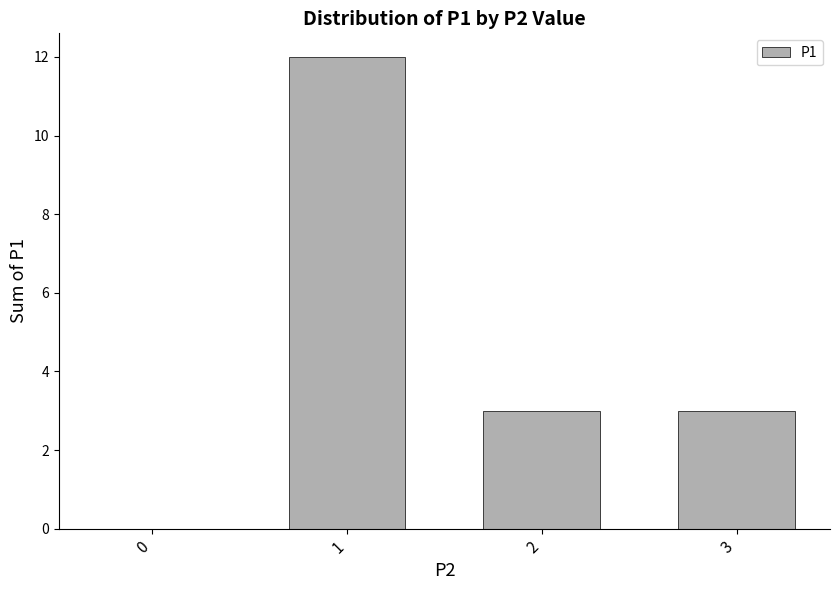

True or false: the data shows 0 at 0.

True